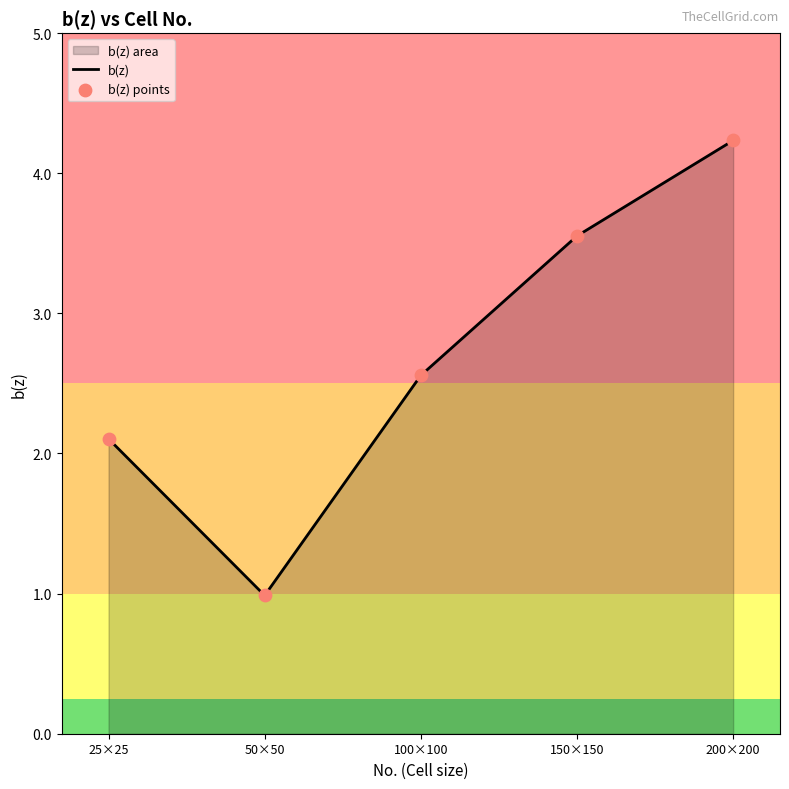

Which series has the largest Y range (max minus min)?

b(z)